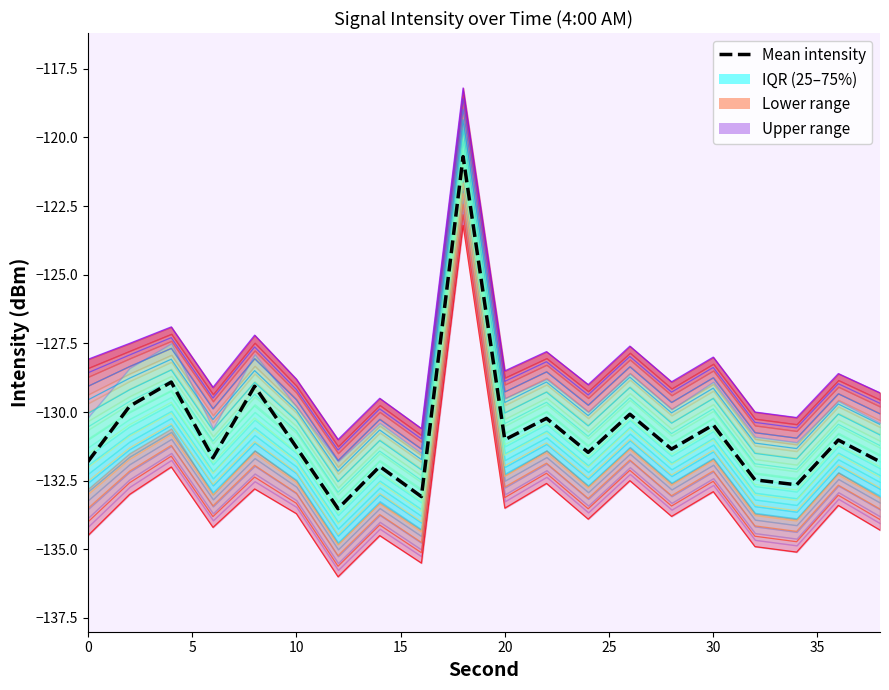

What is the sum of all values?

-2614.4